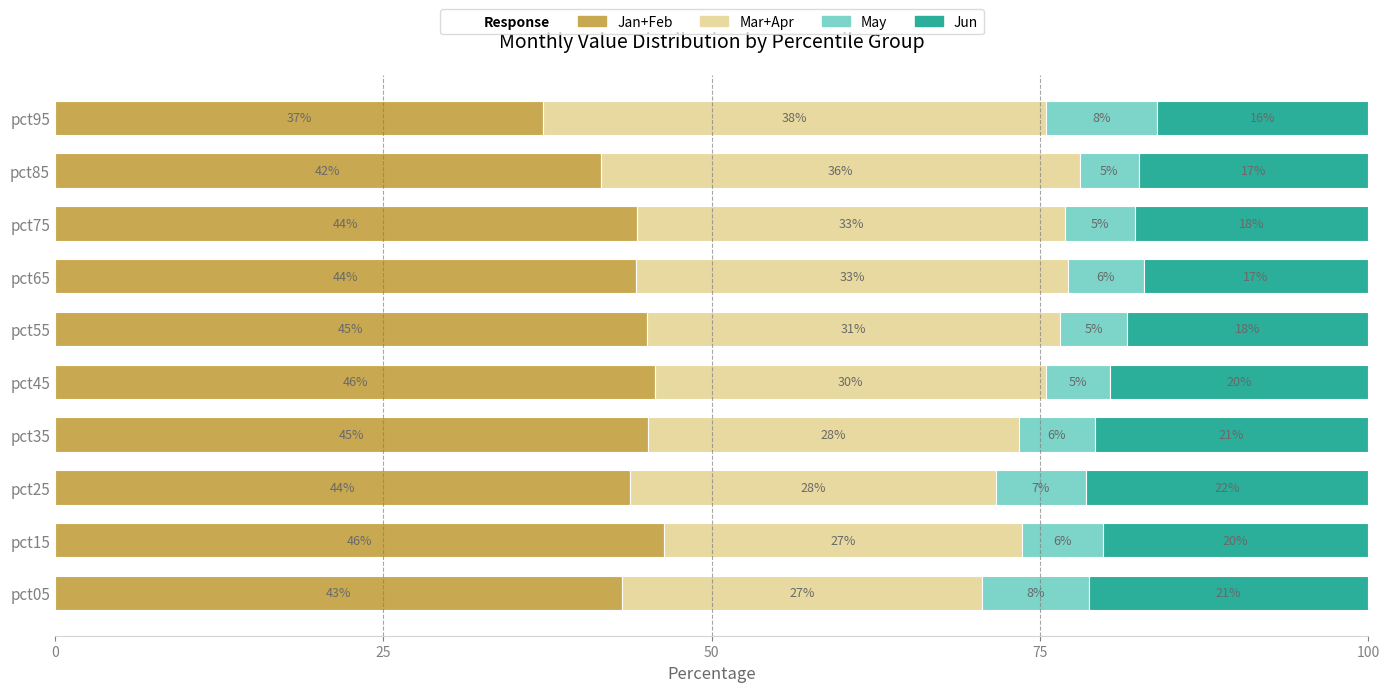

What position from the right is 6?

4